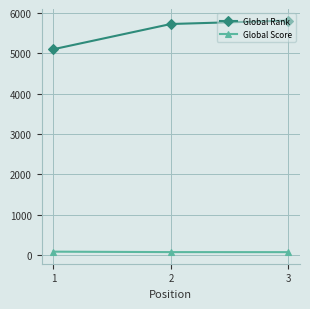

Is the value of Global Rank at 3 greater than the value of Global Score at 2?

Yes